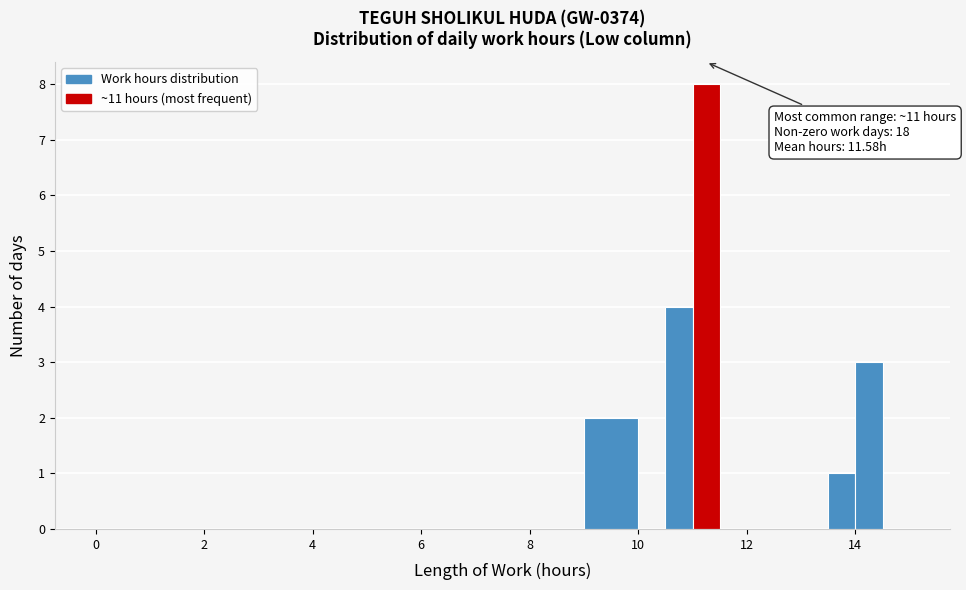

Around what value on the x-axis is the tallest bar? Give the approximate position of its centre, as read against the axis.

11.2